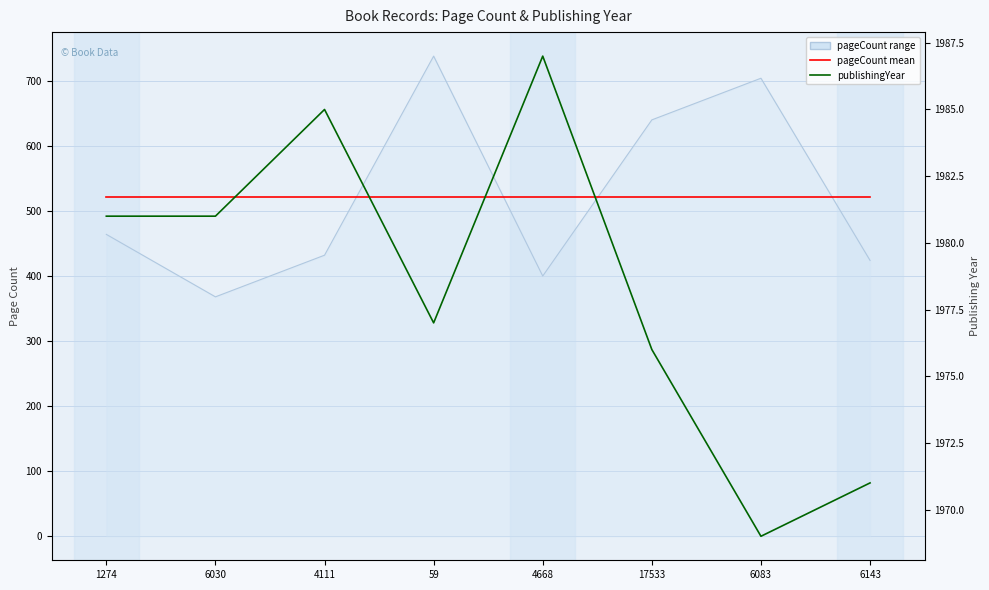

List the series in order of their peak value, highest first.

publishingYear, pageCount (min/max), pageCount mean